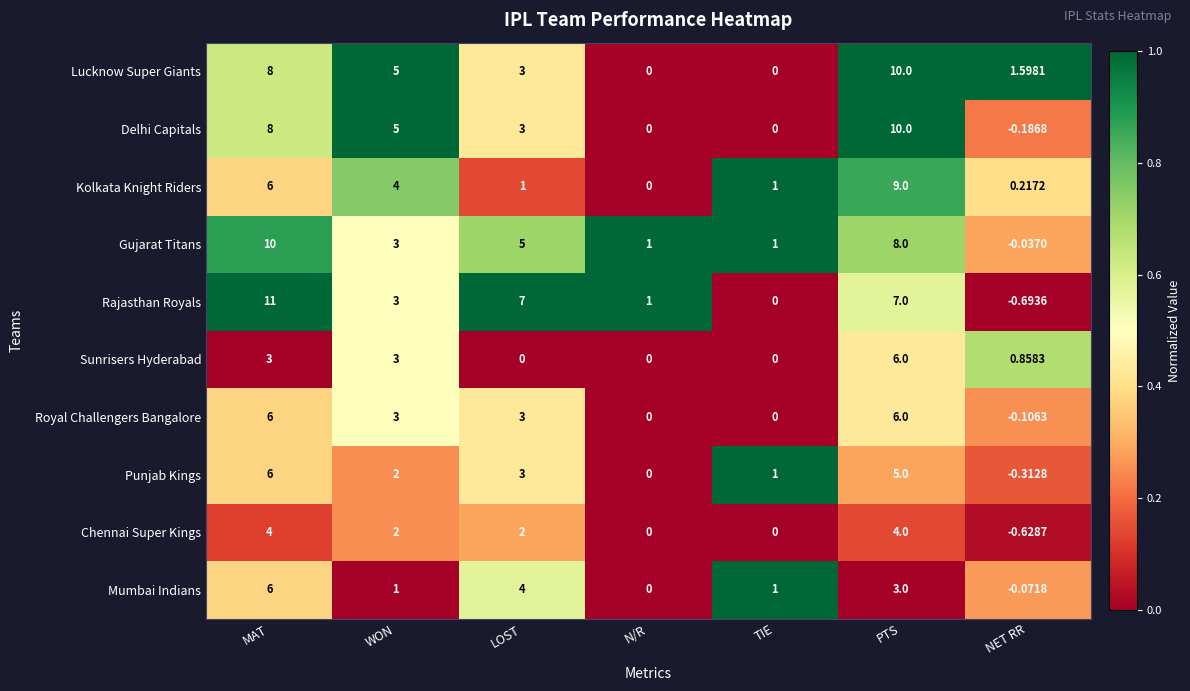

Which category has the highest value across all series?

MAT